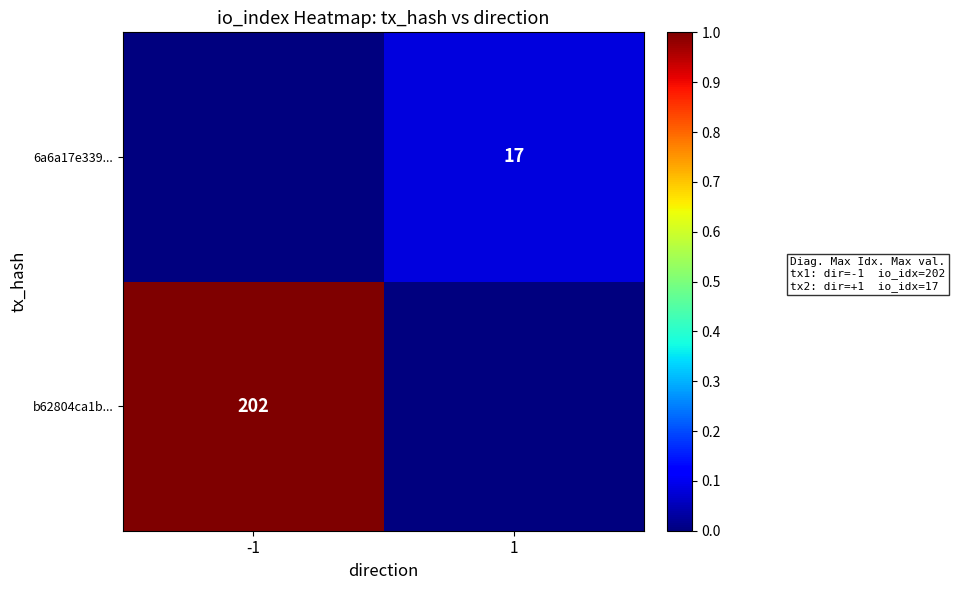

True or false: b62804ca1b... has a value of 202 at -1.

True